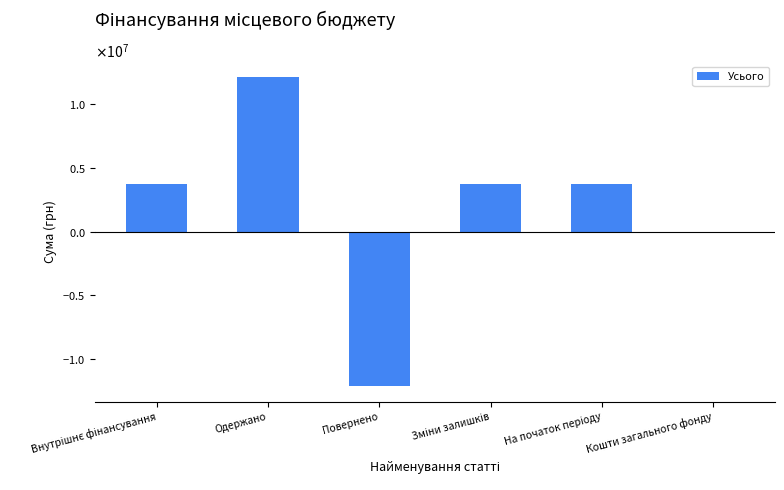

What is the maximum value shown in the chart?

12108851.0